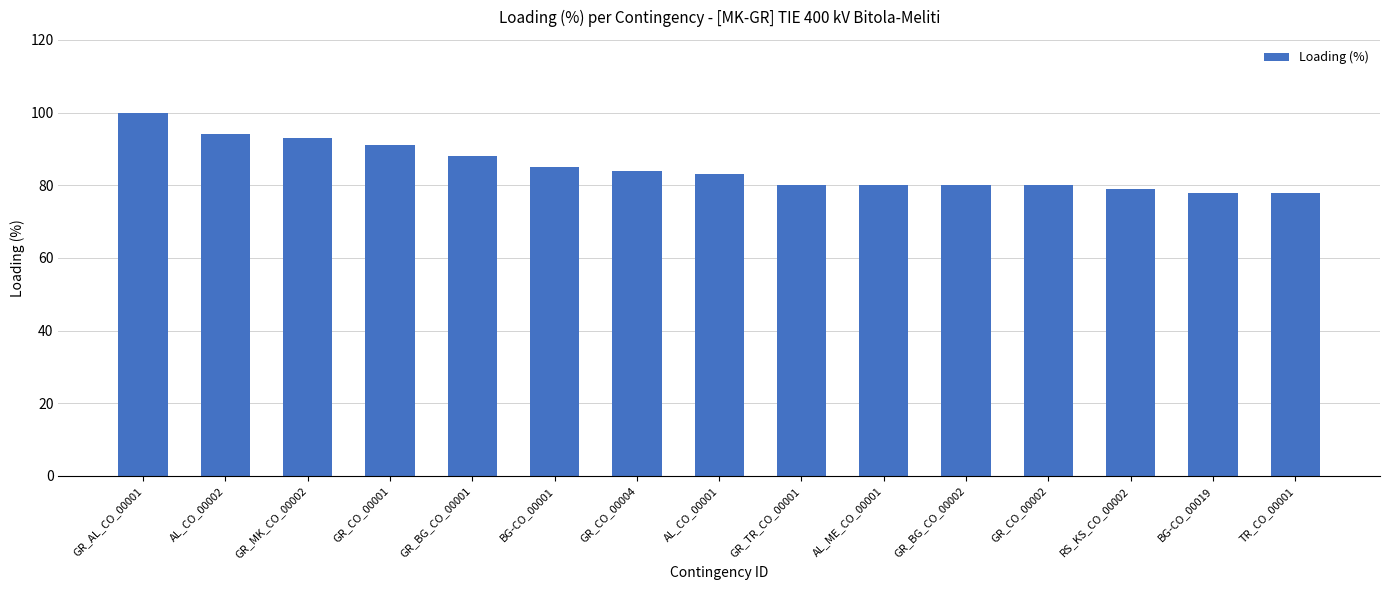

How many data points are less than 83?

7